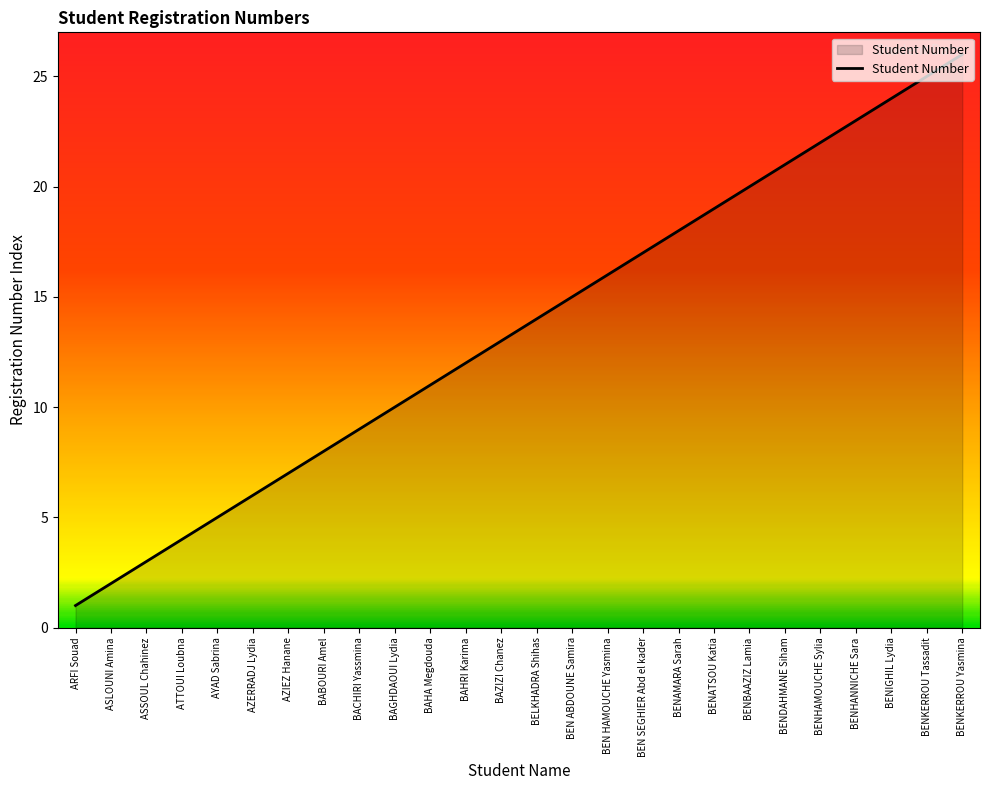

The value at BENIGHIL Lydia is 24. True or false?

True